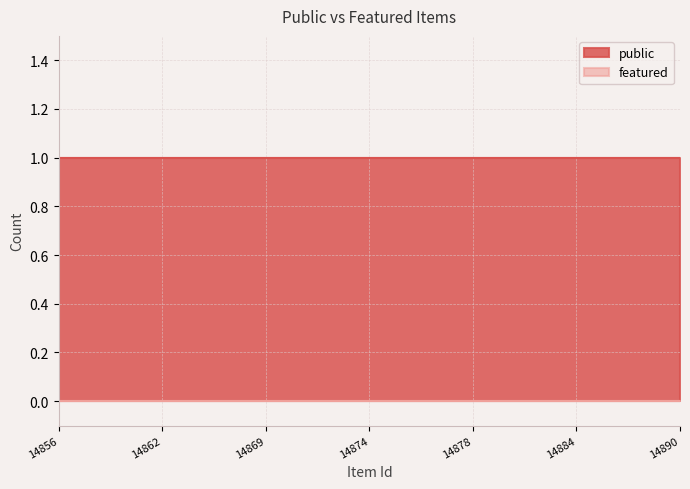

True or false: public and featured intersect in this chart.

False